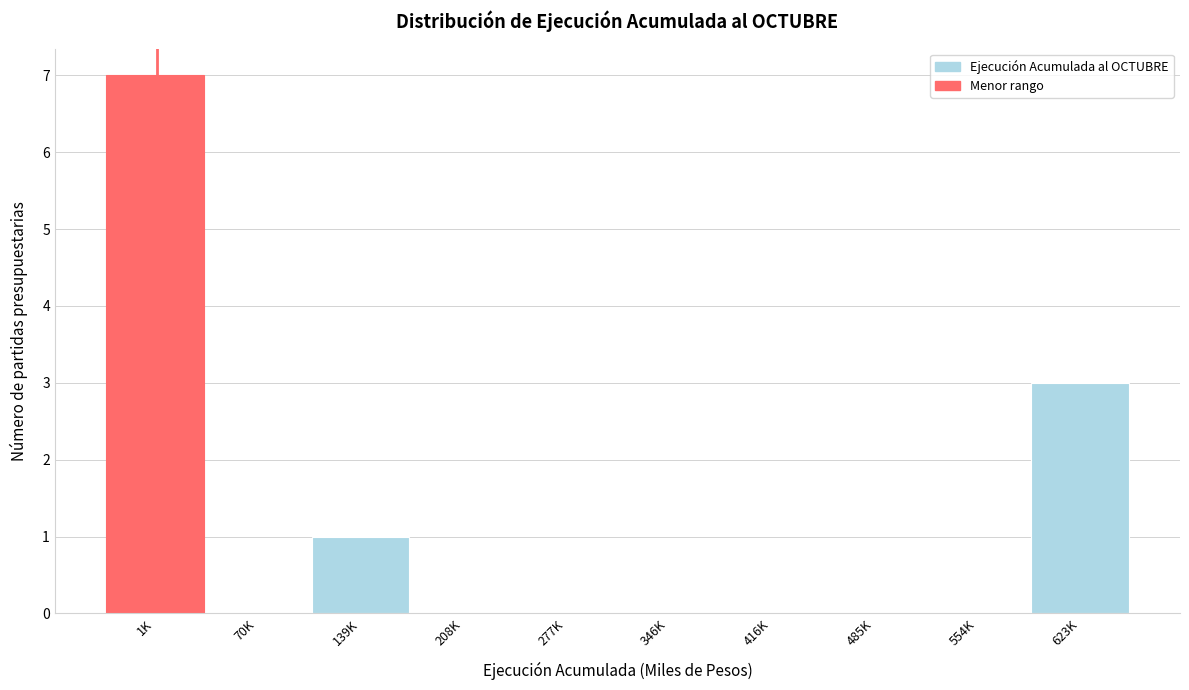

Reading right to left, extract all data points from this chart.

623K=3	554K=0	485K=0	416K=0	346K=0	277K=0	208K=0	139K=1	70K=0	1K=7